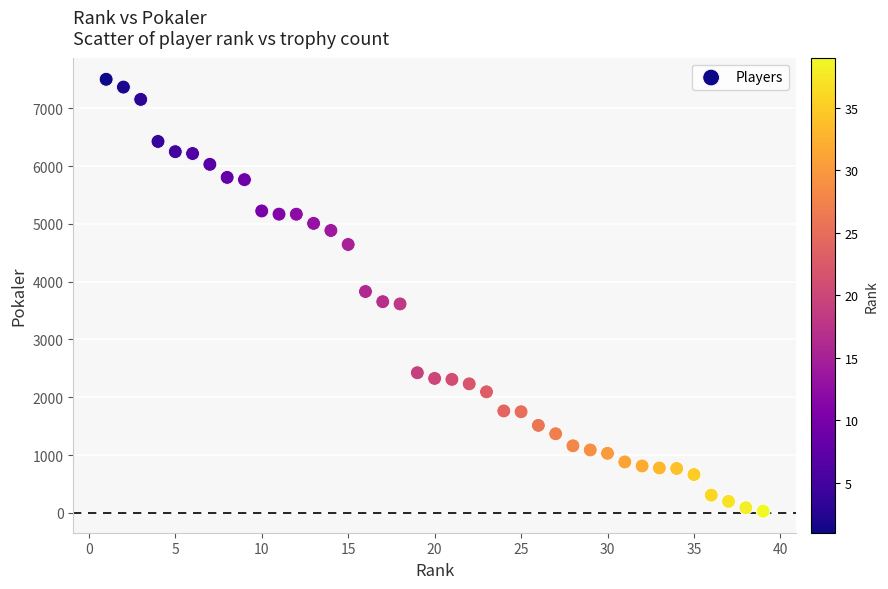

What is the range of X values (max minus min)?

38